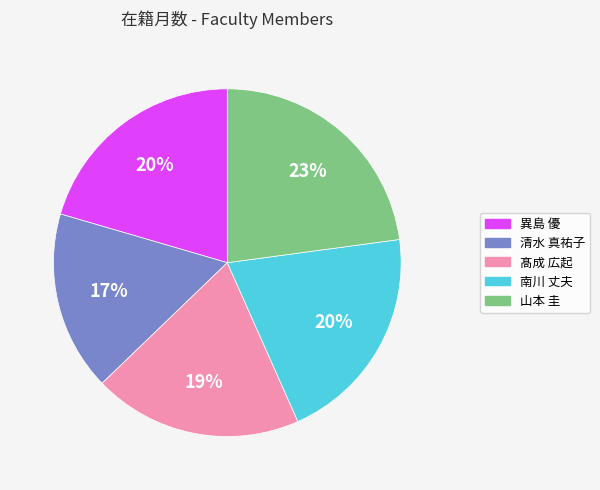

What is the ratio of the value at 南川 丈夫 to the value at 髙成 広起?

1.1